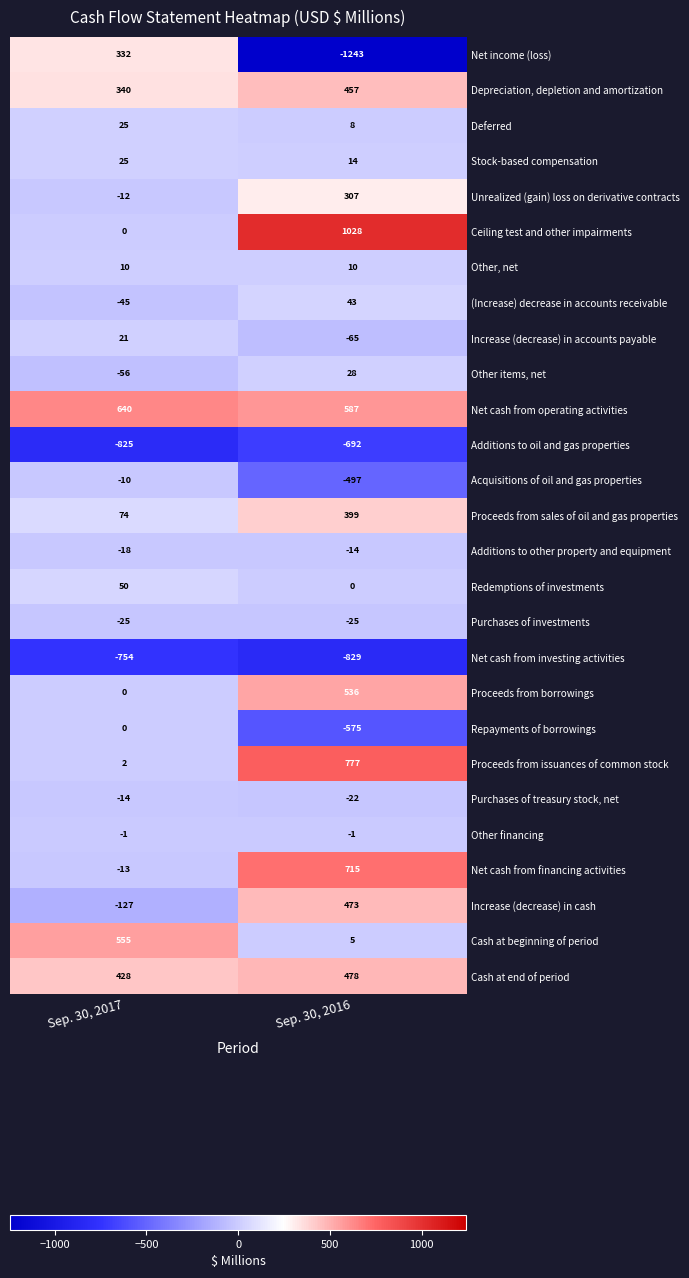

Which series has the widest spread of values?

Net income (loss)